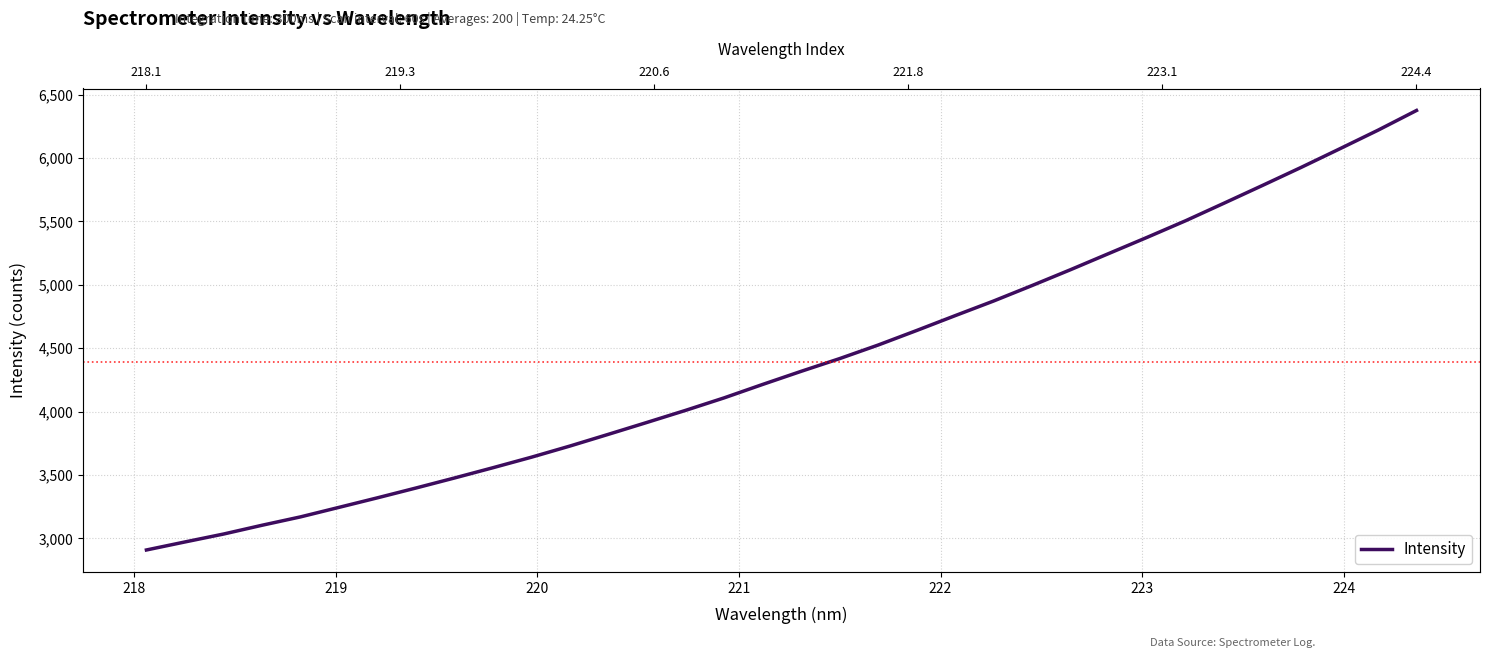

Is this an area chart (filled region under the line)?

No